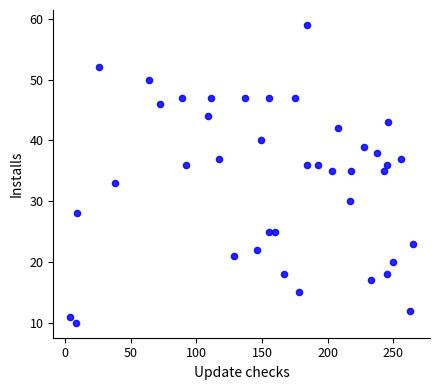

What is the range of Y values (max minus min)?

49